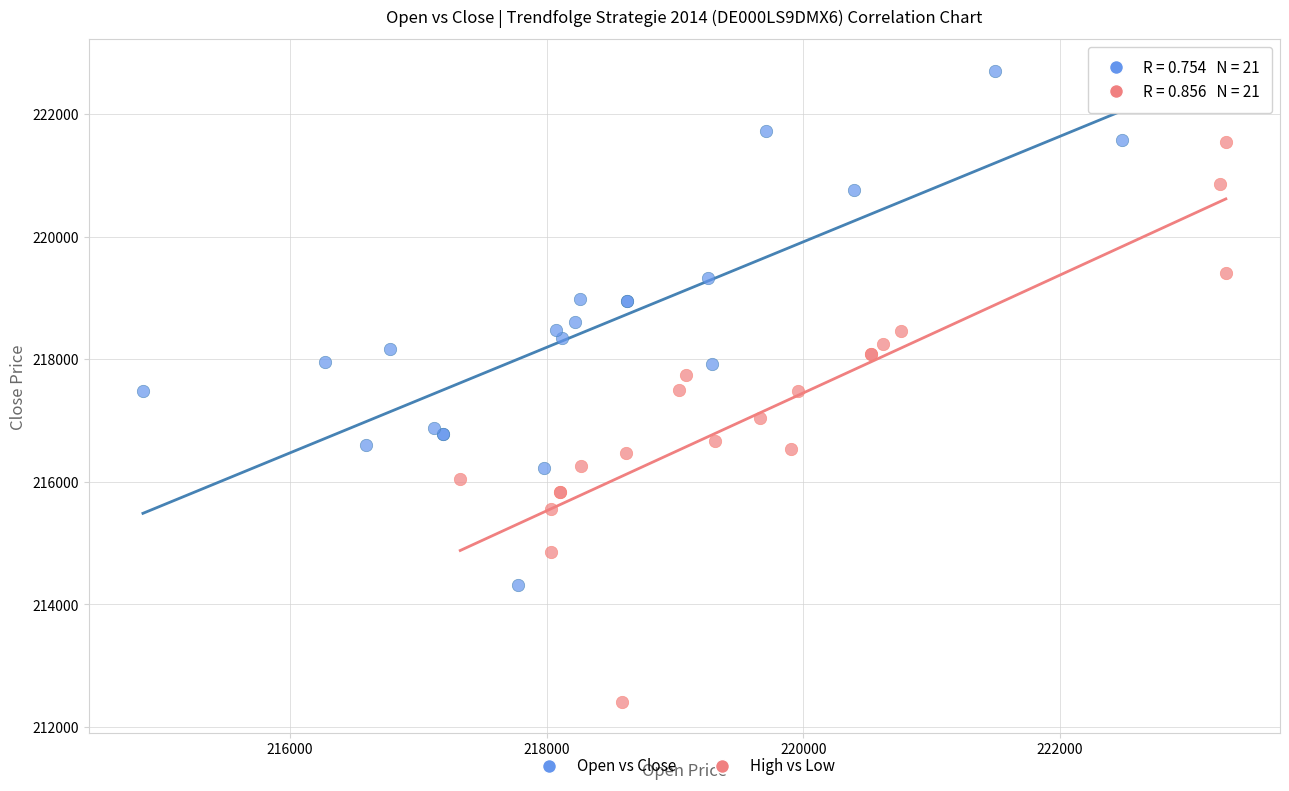

Which series has the largest Y range (max minus min)?

High vs Low